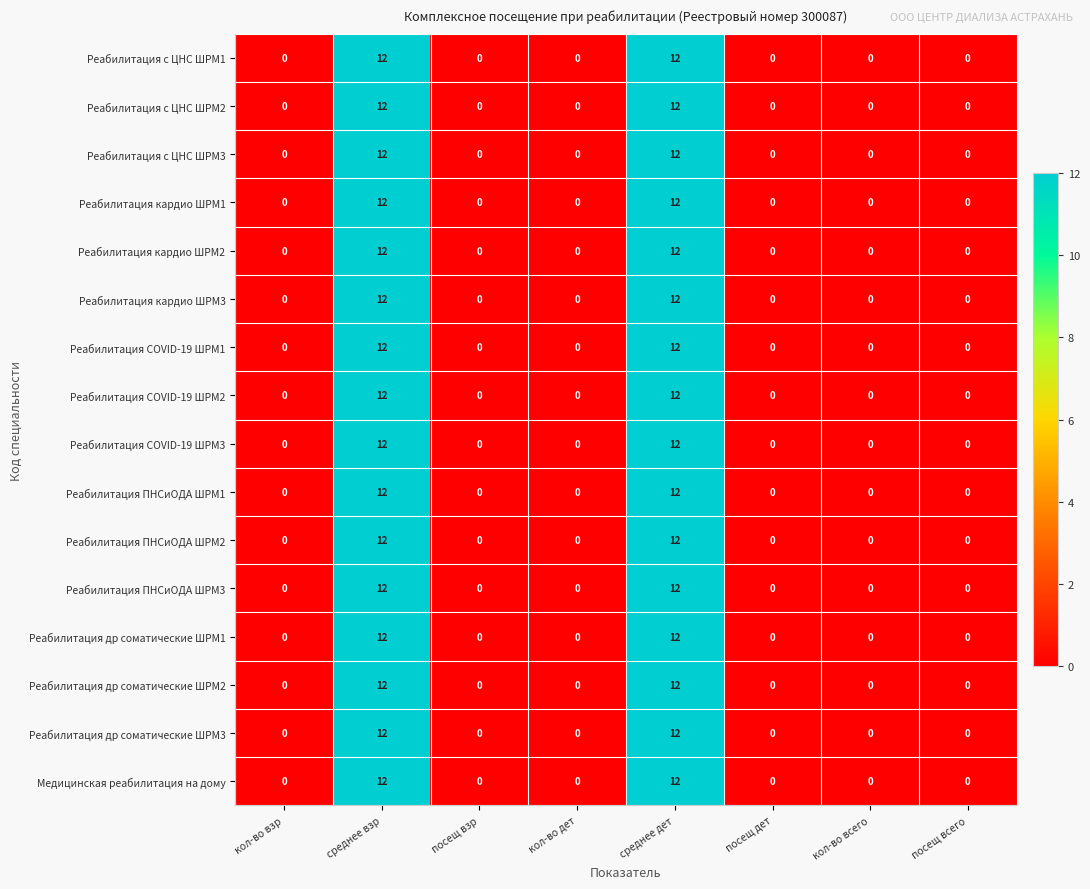

Is it true that Реабилитация с ЦНС ШРМ2 equals 6 at посещ взр?

False